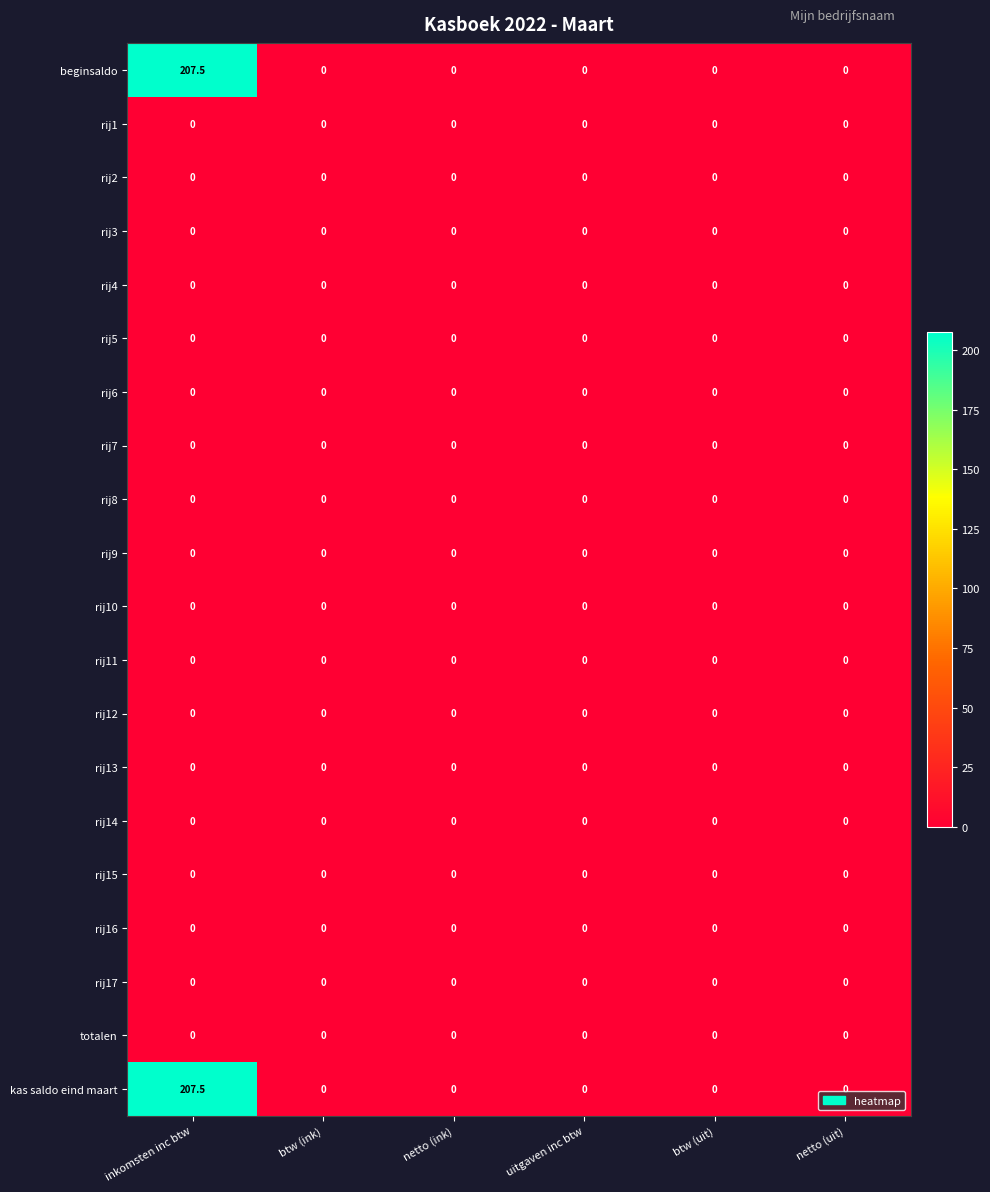

At how many categories does at least one series exceed 191?

1